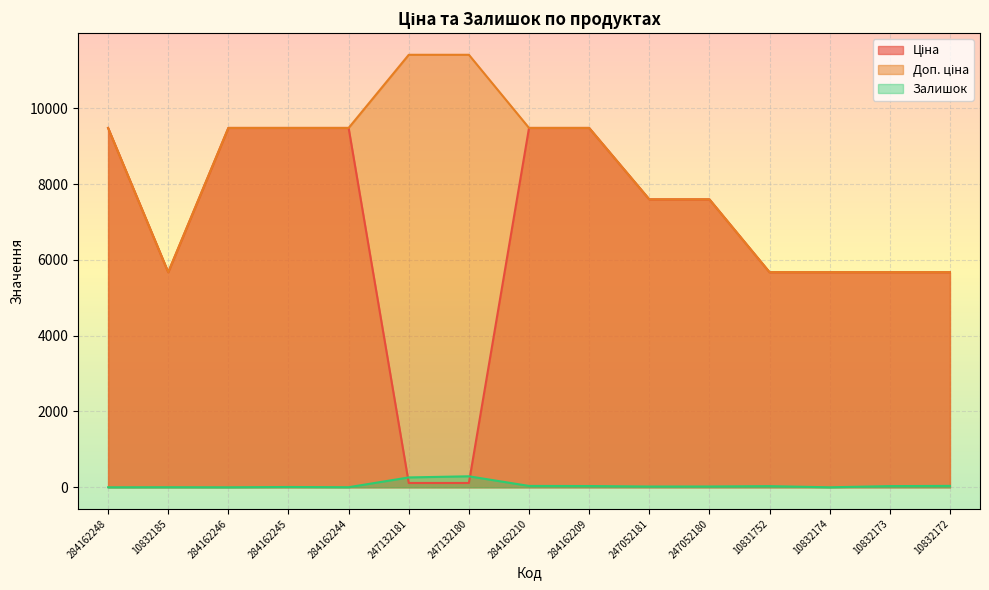

List the series in order of their overall mean, lowest first.

Залишок, Ціна, Доп. ціна